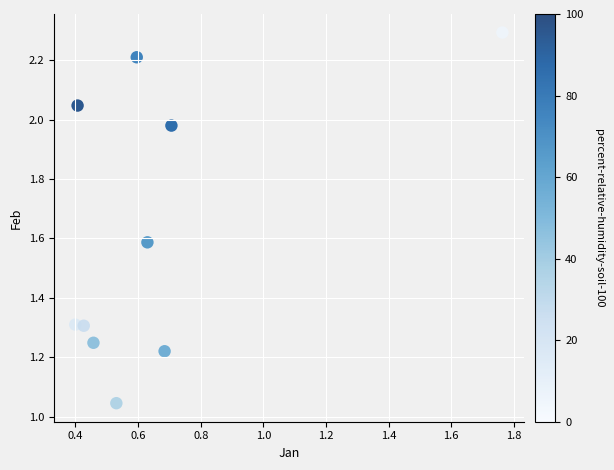

What is the range of X values (max minus min)?

1.4